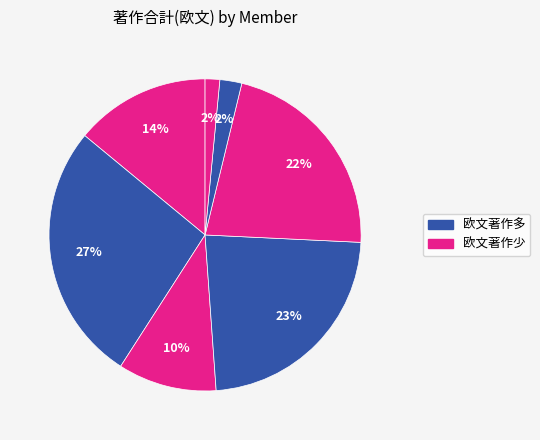

Is there any slice that represents more than half of the pie?

No